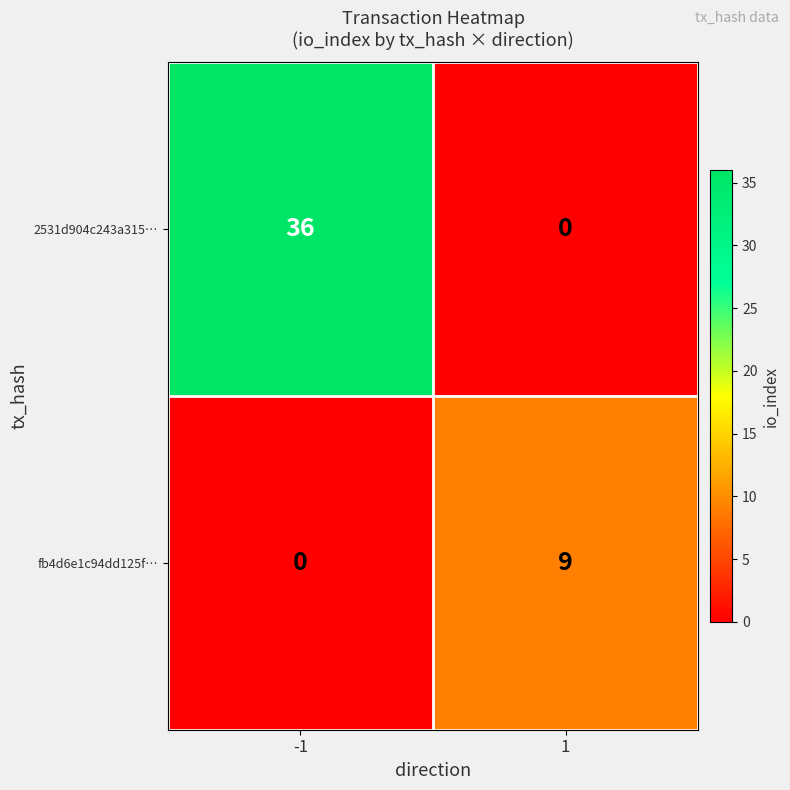

Reading left to right, list all the values displayed in this chart.

2531d904c243a315…: -1=36	1=0
fb4d6e1c94dd125f…: -1=0	1=9